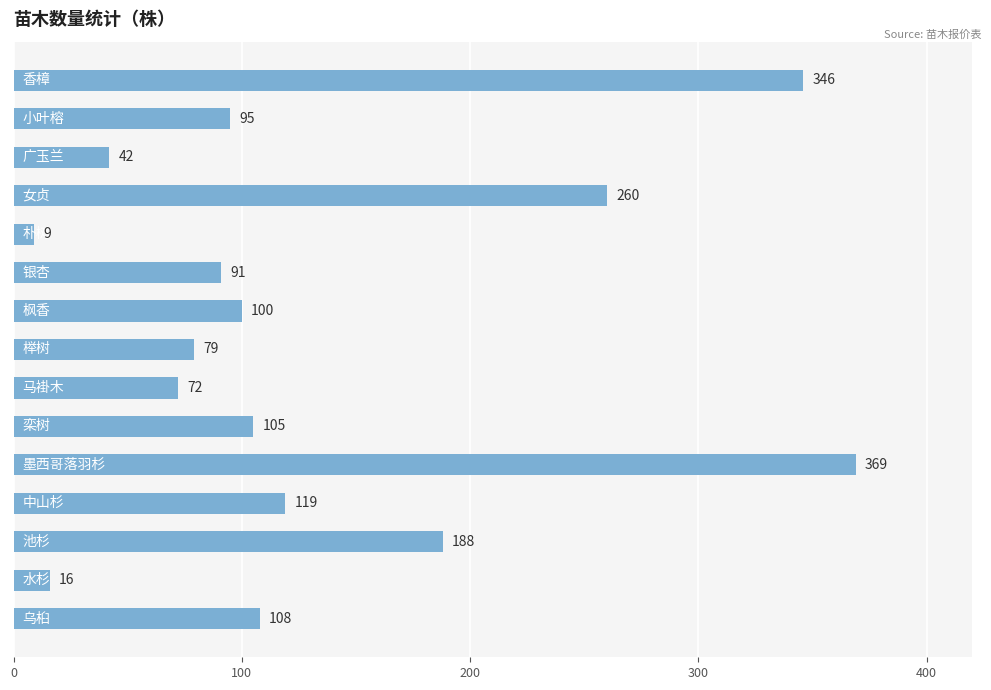

Reading top to bottom, extract all data points from this chart.

346	95	42	260	9	91	100	79	72	105	369	119	188	16	108